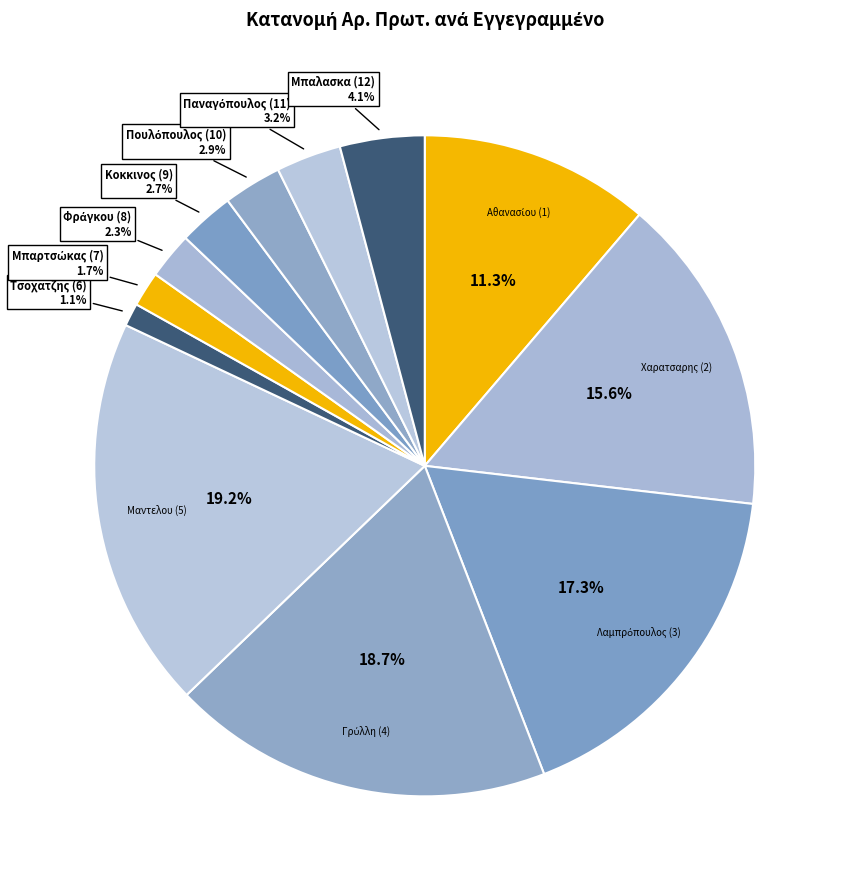

Count the number of slices in the pie.

12